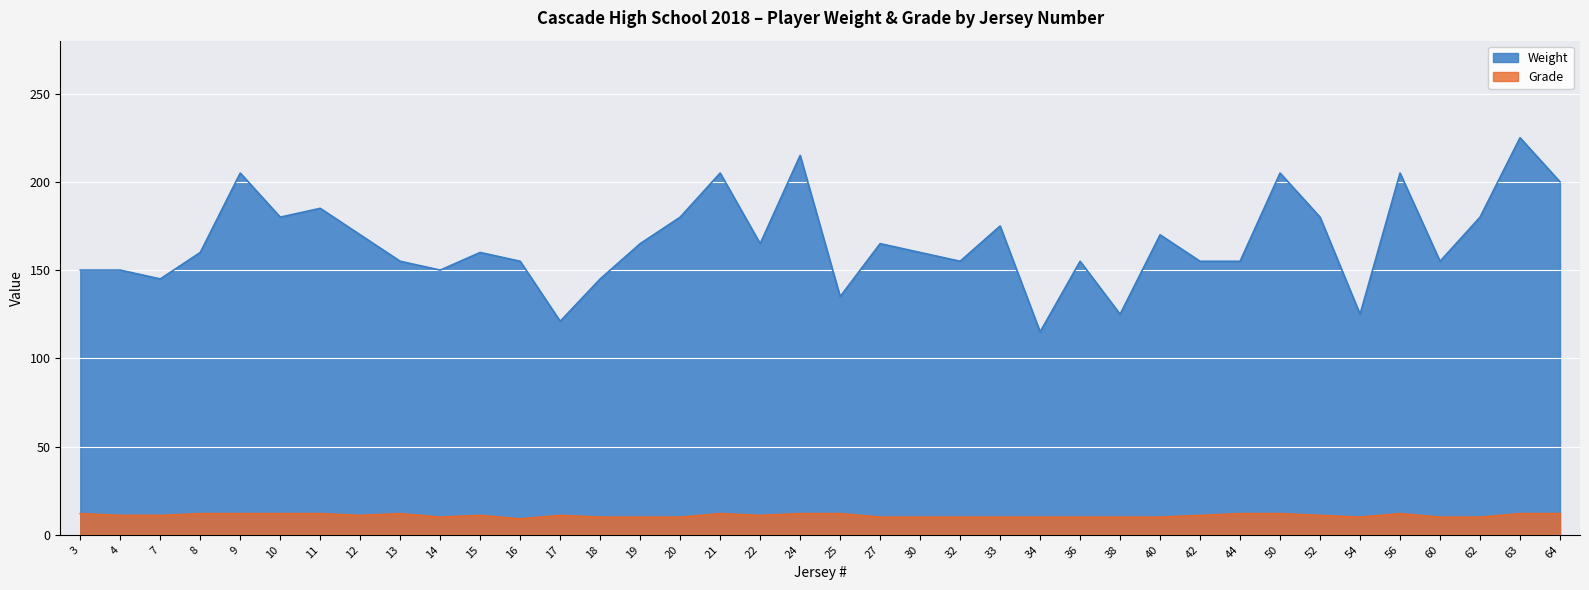

True or false: Weight has a value of 215 at 24.

True